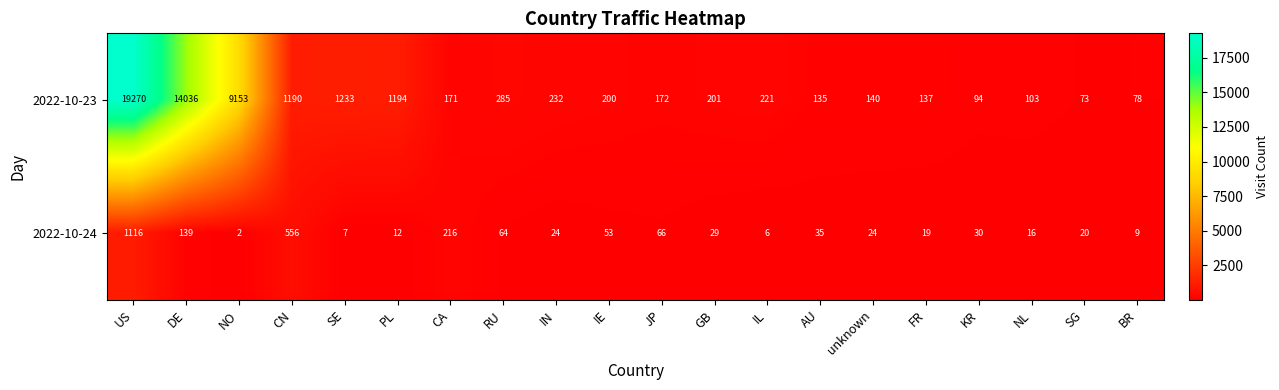

Rank the series by their maximum value, from lowest to highest.

2022-10-24, 2022-10-23